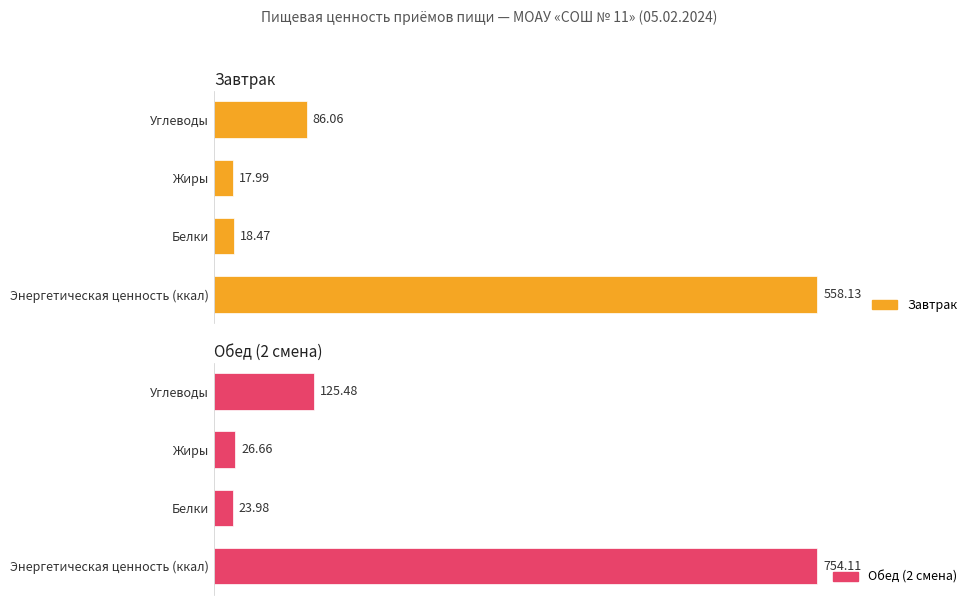

Reading left to right, extract all data points from this chart.

Завтрак: 0=558.1	100=18.5	200=18.0	300=86.1
Обед (2 смена): 0=754.1	100=24.0	200=26.7	300=125.5